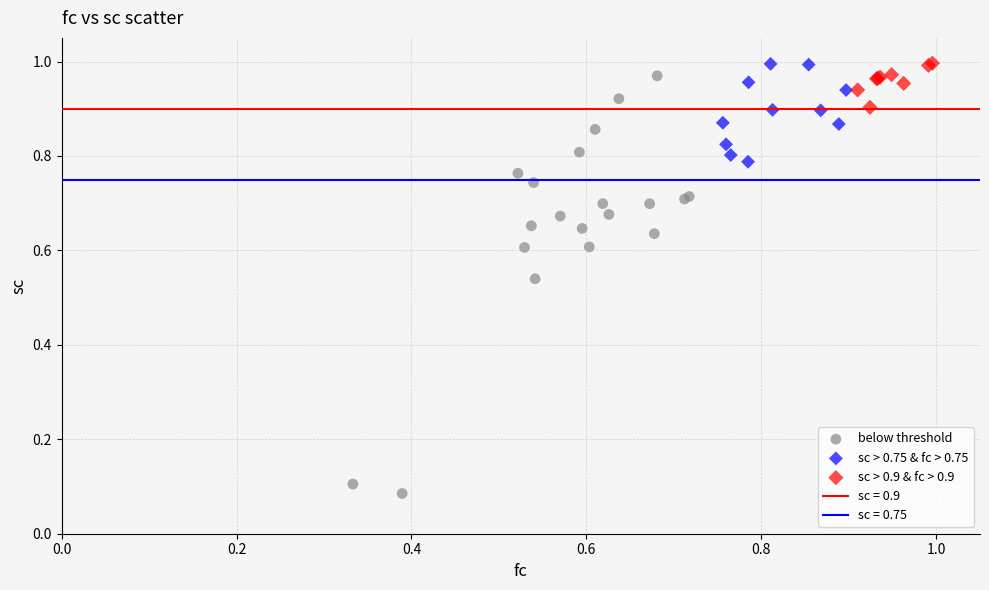

Which series has the largest Y range (max minus min)?

below threshold